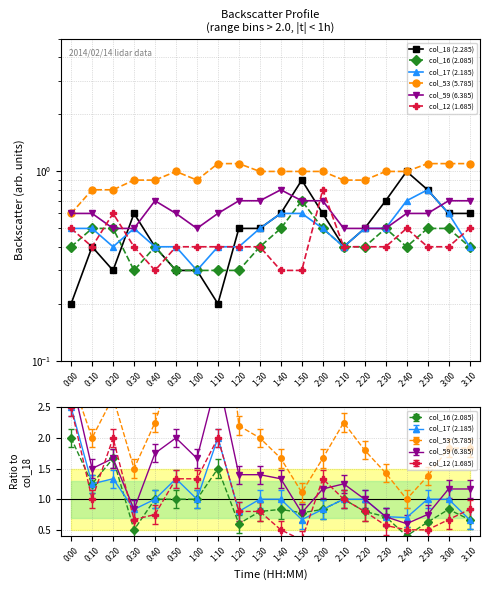

True or false: col_53 (5.785) has more than 1 interior local peaks.

False